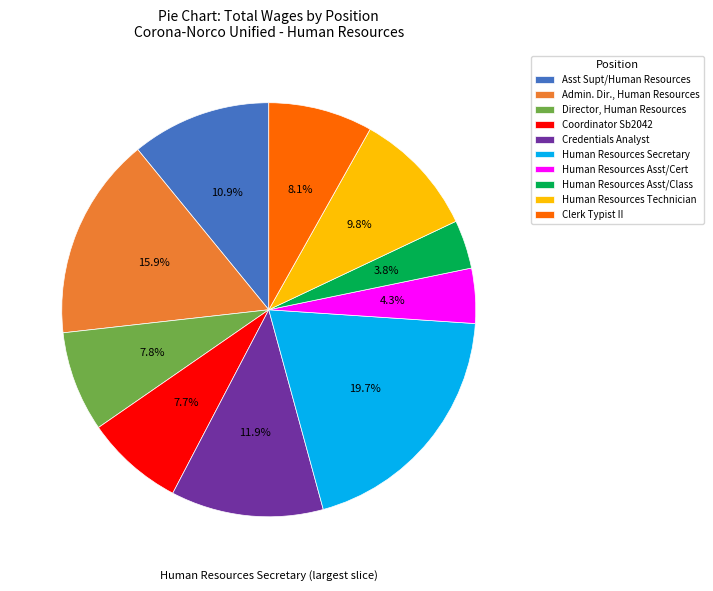

Is the sum of Director, Human Resources and Human Resources Technician greater than half?

No